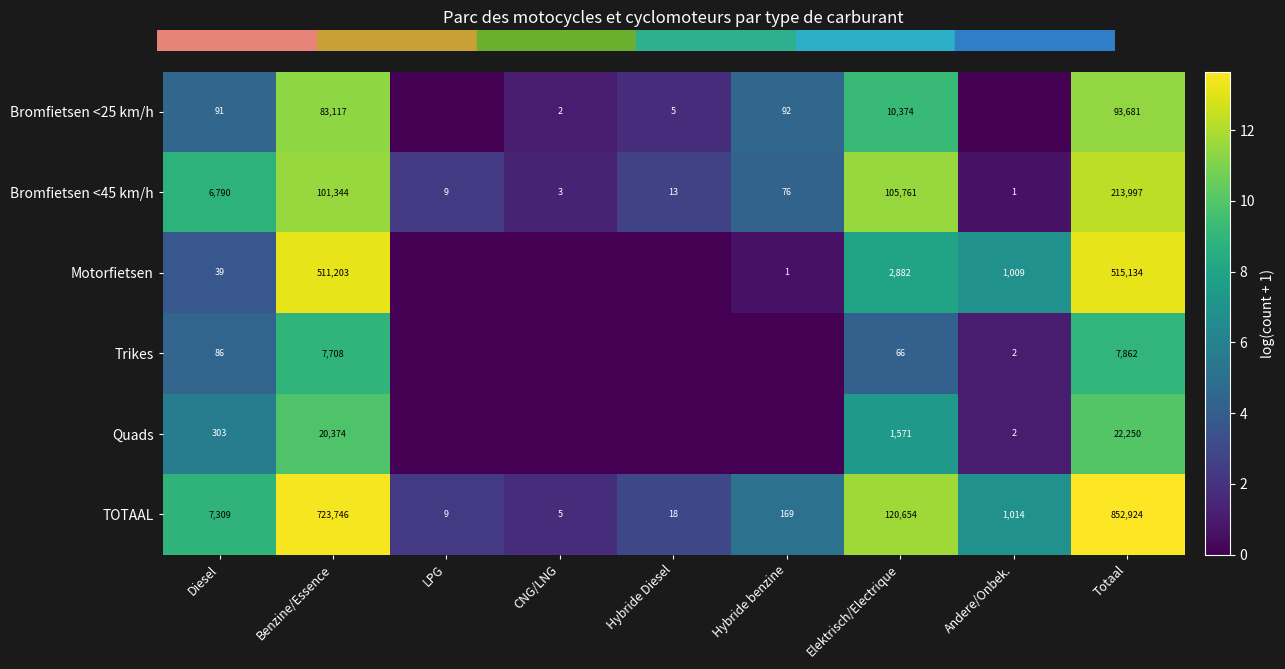

True or false: TOTAAL has a value of 5 at CNG/LNG.

True